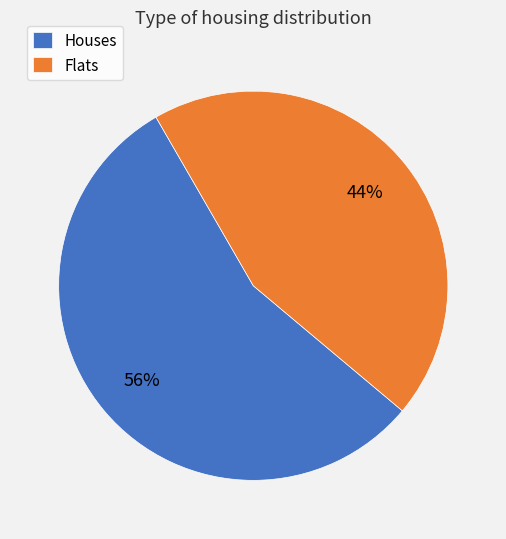

Is there a majority slice in this chart?

Yes